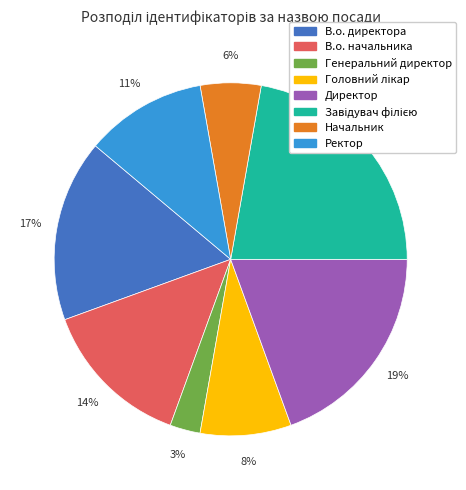

Which category has the smallest portion of the pie?

Генеральний директор